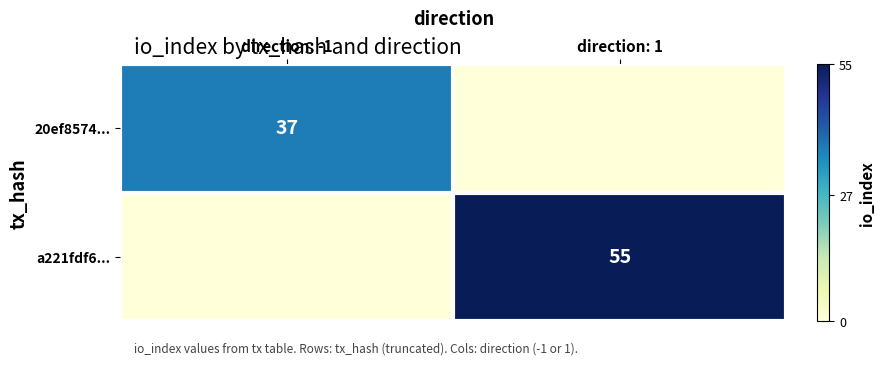

Is the value of 20ef8574... at direction: -1 greater than the value of a221fdf6... at direction: 1?

No